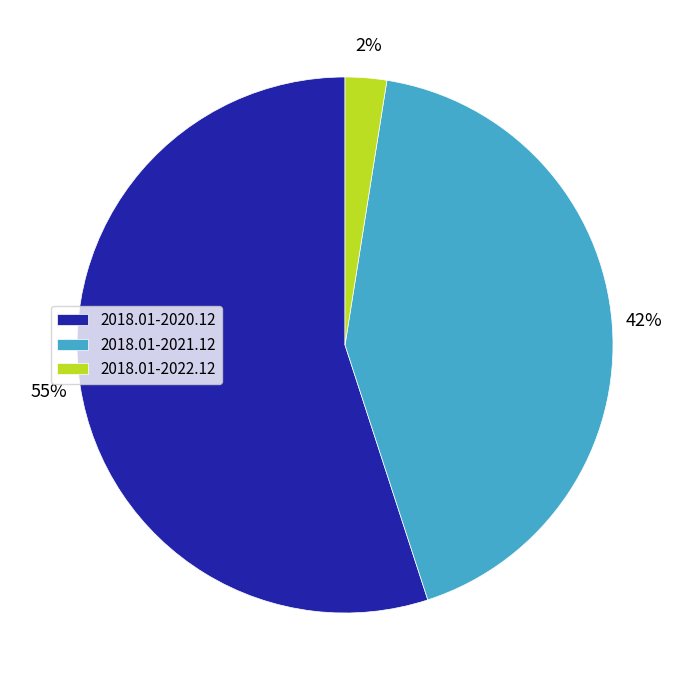

Is 2018.01-2020.12 the majority of the pie?

Yes